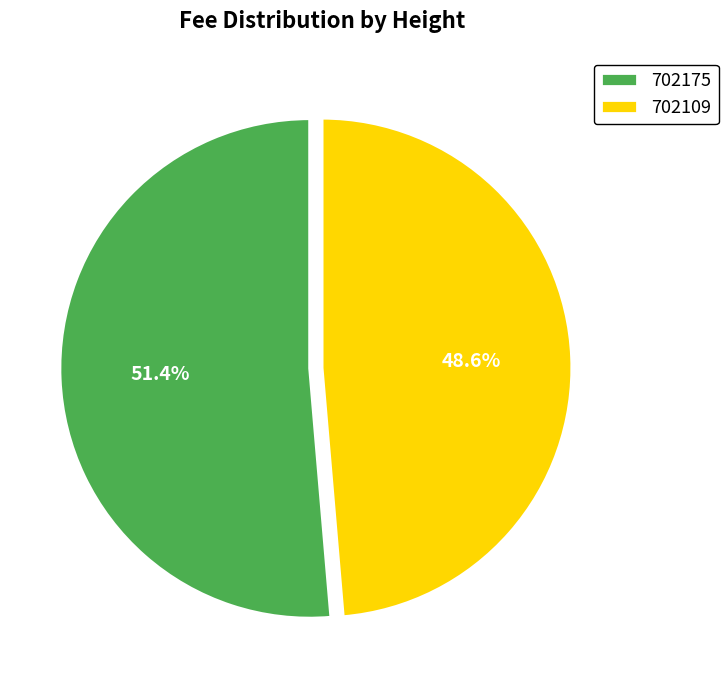

What percentage is the 702175 slice, to the nearest percent?

51%